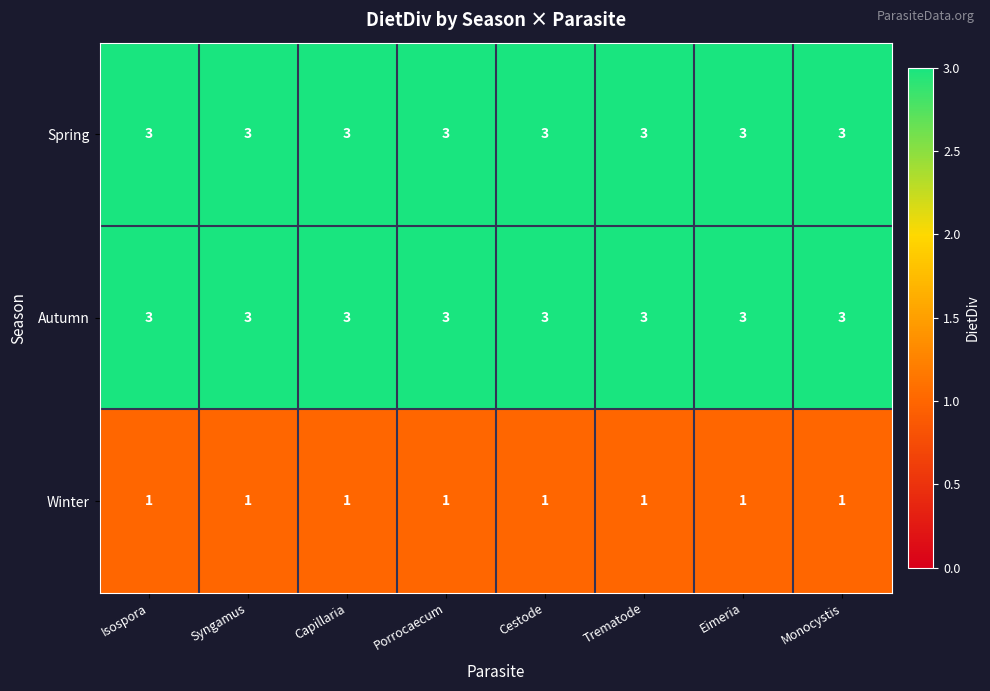

What is the greatest value displayed?

3